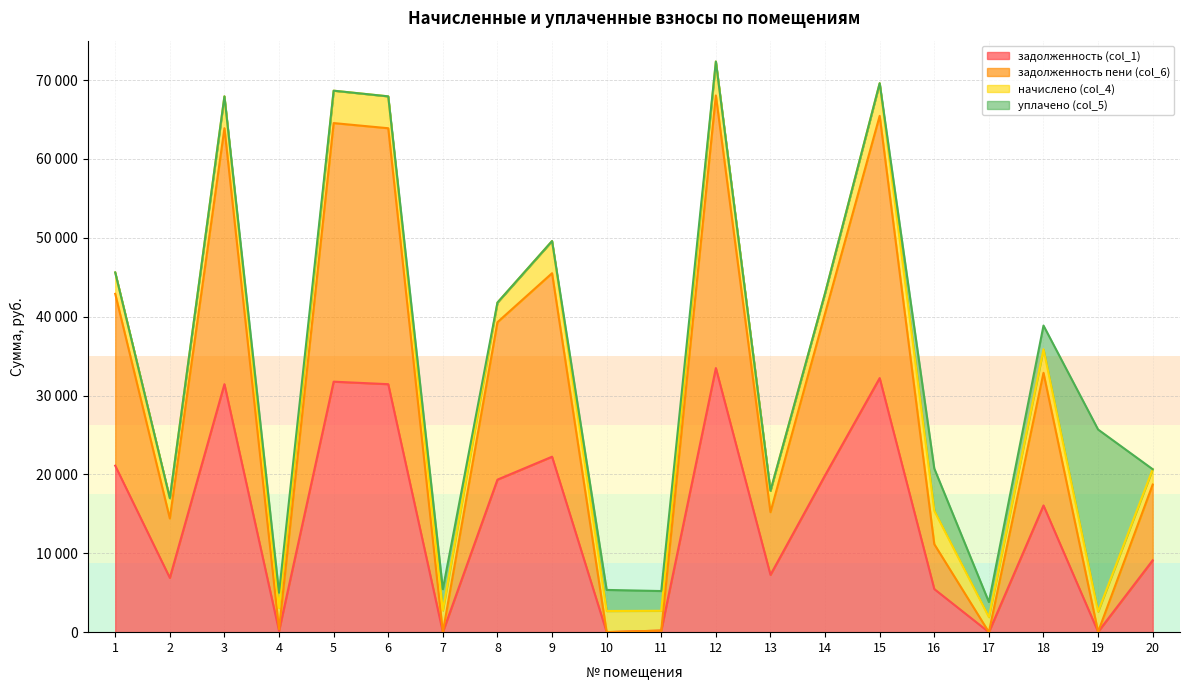

What is the difference between the second highest and second lowest values in the задолженность пени (col_6) series?

65468.6